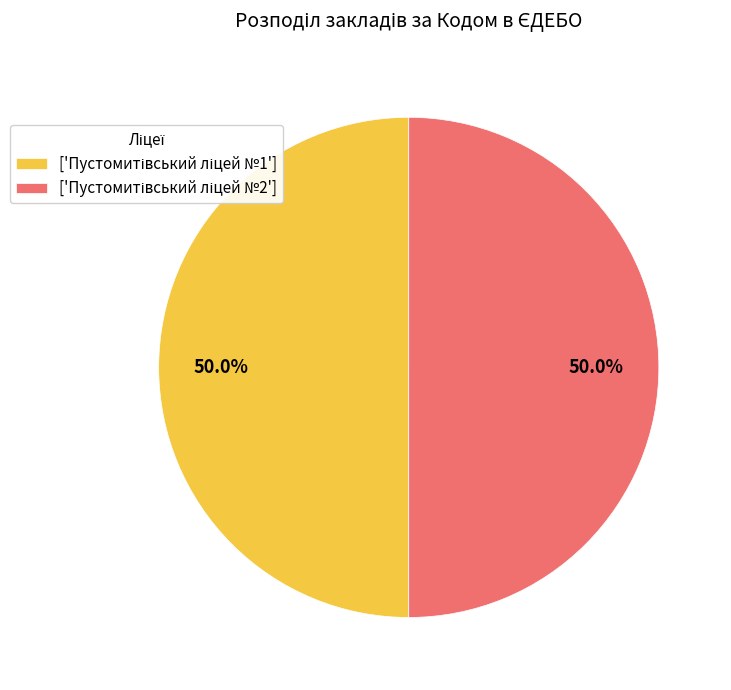

Which category has the biggest portion of the pie?

Пустомитівський ліцей №2